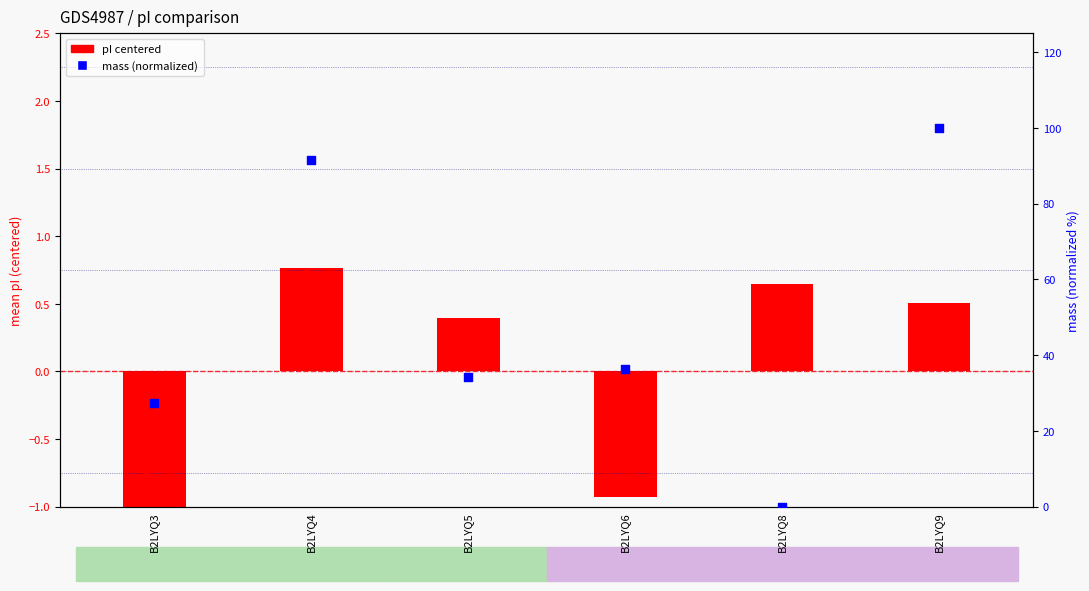

What is the change in value from B2LYQ3 to B2LYQ8?

-27.3